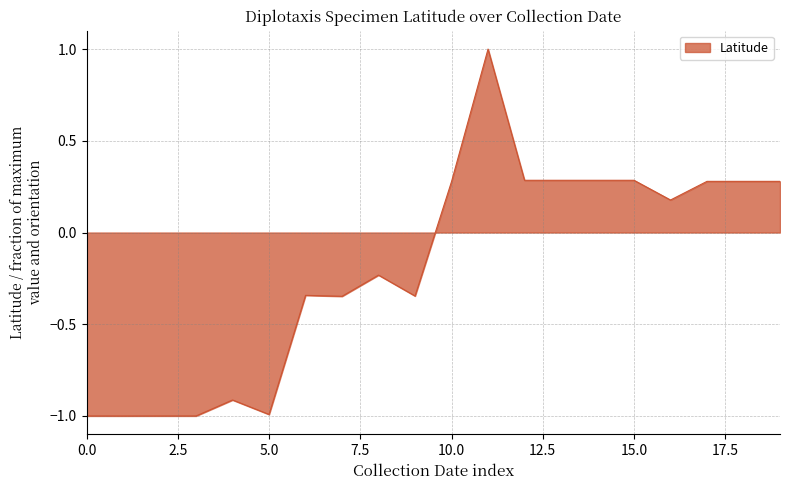

What is the greatest value displayed?

1.0